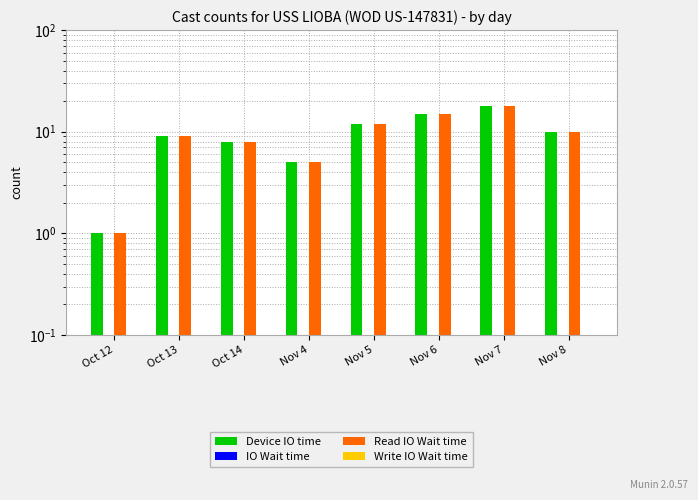

Reading right to left, transcribe all the data shown in this chart.

Device IO time: Nov 8=10	Nov 7=18	Nov 6=15	Nov 5=12	Nov 4=5	Oct 14=8	Oct 13=9	Oct 12=1
IO Wait time: Nov 8=0	Nov 7=0	Nov 6=0	Nov 5=0	Nov 4=0	Oct 14=0	Oct 13=0	Oct 12=0
Read IO Wait time: Nov 8=10	Nov 7=18	Nov 6=15	Nov 5=12	Nov 4=5	Oct 14=8	Oct 13=9	Oct 12=1
Write IO Wait time: Nov 8=0	Nov 7=0	Nov 6=0	Nov 5=0	Nov 4=0	Oct 14=0	Oct 13=0	Oct 12=0